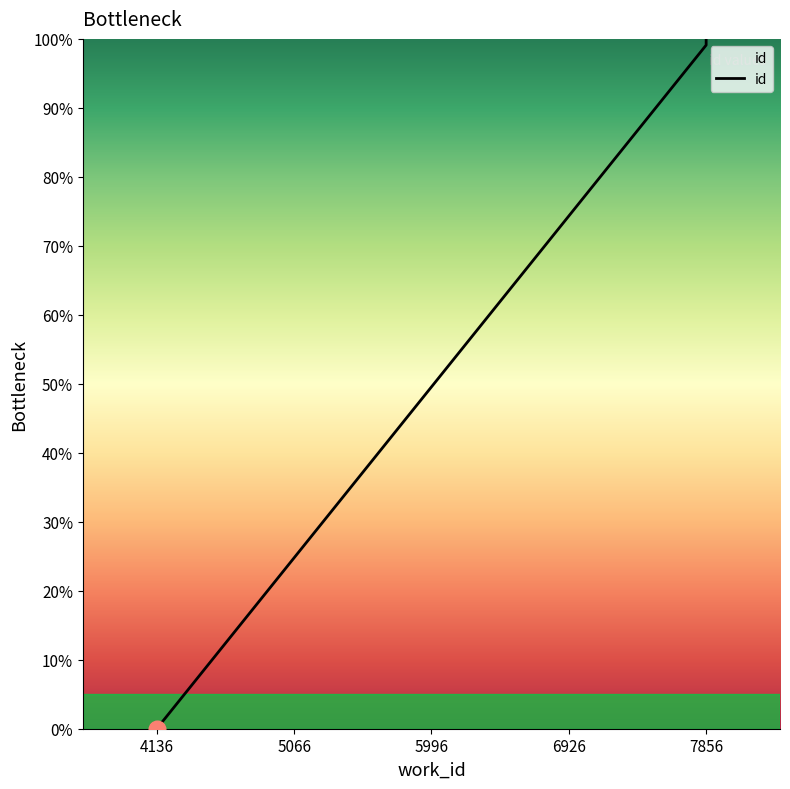

At which category does the chart reach its minimum across all series?

4136